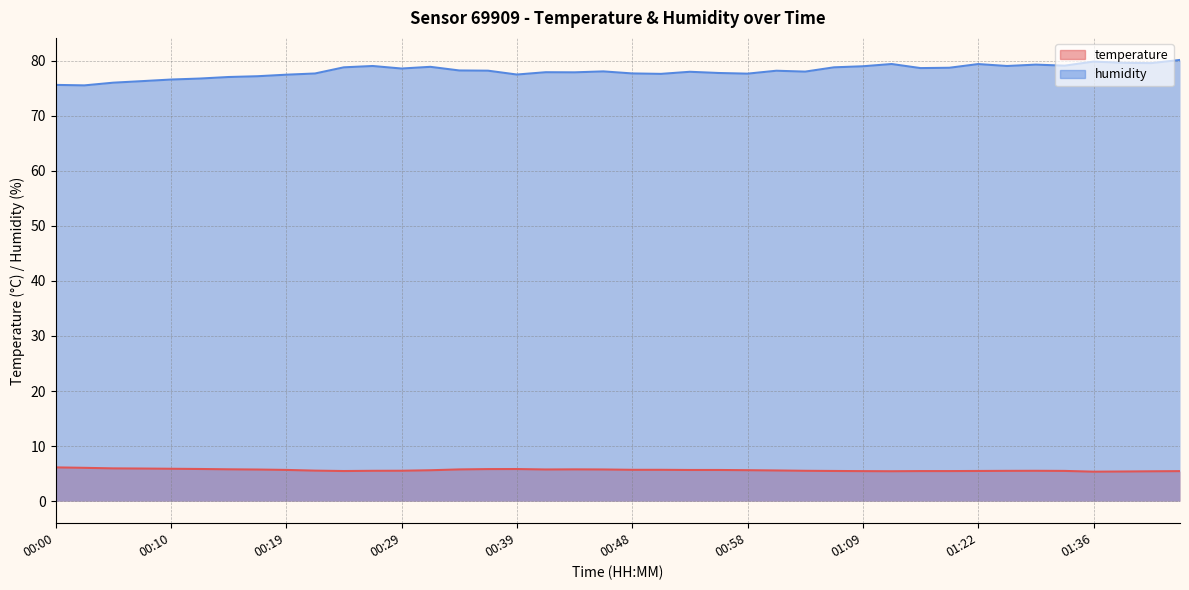

Reading left to right, what are all the values shown in this chart?

temperature: 00:00=6.1	00:02=6.0	00:05=6.0	00:07=5.9	00:10=5.9	00:12=5.8	00:14=5.8	00:17=5.7	00:19=5.7	00:22=5.5	00:24=5.5	00:27=5.5	00:29=5.5	00:31=5.6	00:34=5.8	00:36=5.8	00:39=5.8	00:41=5.8	00:44=5.8	00:46=5.8	00:48=5.7	00:51=5.7	00:53=5.7	00:56=5.7	00:58=5.6	01:01=5.6	01:03=5.5	01:06=5.5	01:09=5.5	01:14=5.4	01:17=5.5	01:19=5.5	01:22=5.5	01:25=5.5	01:27=5.5	01:30=5.5	01:36=5.3	01:38=5.4	01:41=5.4	01:43=5.5
humidity: 00:00=75.6	00:02=75.5	00:05=76.0	00:07=76.3	00:10=76.5	00:12=76.7	00:14=77.0	00:17=77.2	00:19=77.4	00:22=77.7	00:24=78.8	00:27=79.0	00:29=78.5	00:31=78.9	00:34=78.2	00:36=78.2	00:39=77.5	00:41=77.9	00:44=77.9	00:46=78.0	00:48=77.7	00:51=77.6	00:53=78.0	00:56=77.7	00:58=77.6	01:01=78.2	01:03=78.0	01:06=78.8	01:09=79.0	01:14=79.4	01:17=78.6	01:19=78.7	01:22=79.4	01:25=79.0	01:27=79.3	01:30=79.1	01:36=79.8	01:38=79.6	01:41=79.5	01:43=80.1